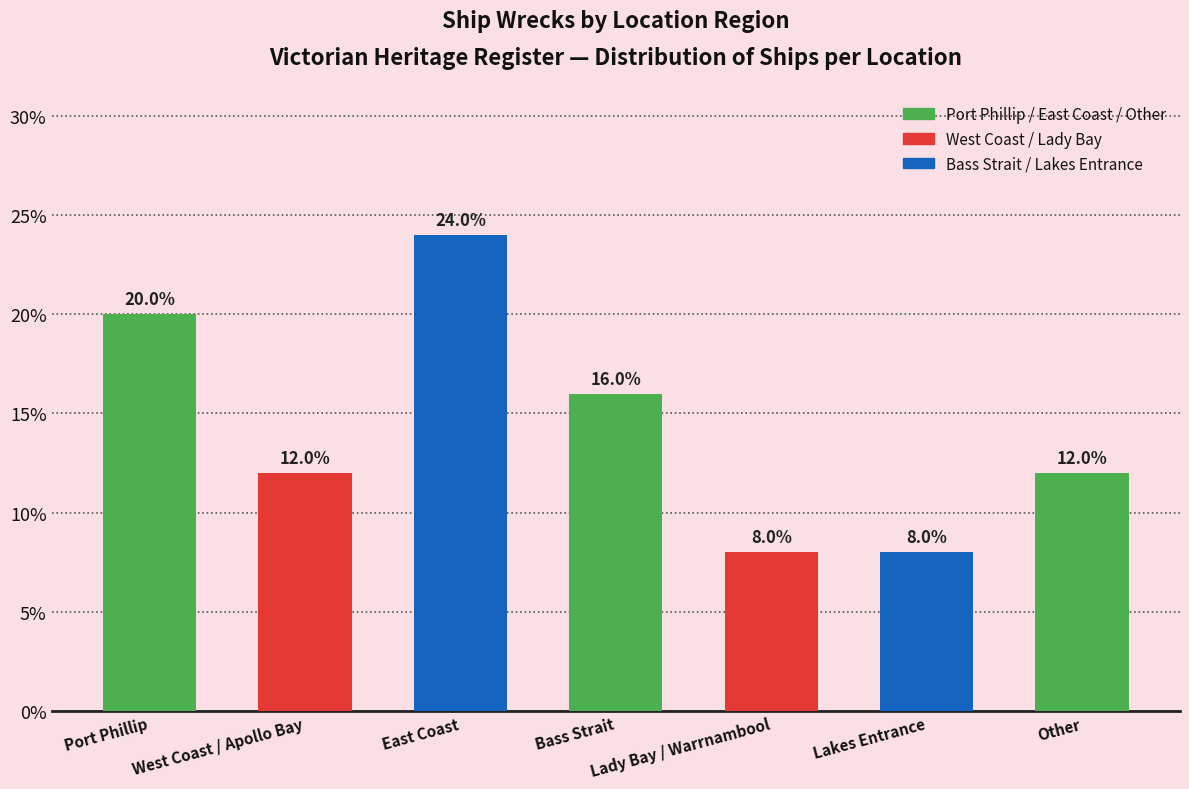

What is the difference between the maximum and minimum values?

16